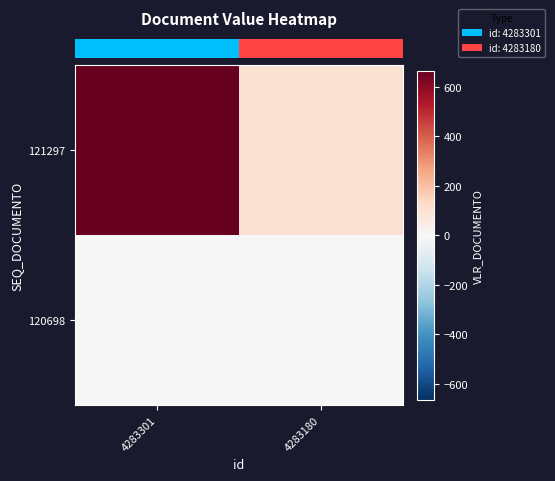

Which series has the widest spread of values?

row_0